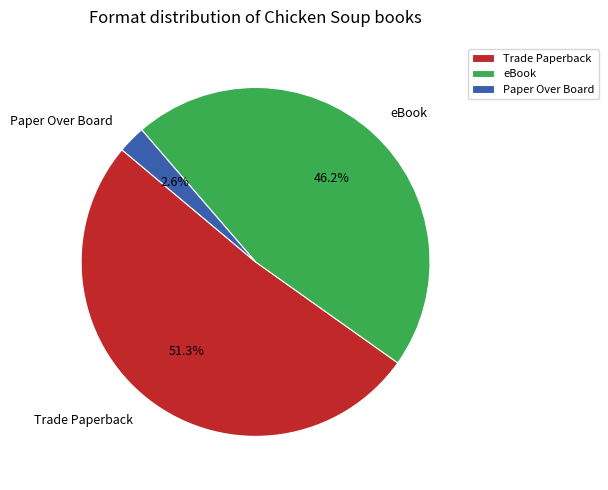

Rank the categories by value from lowest to highest.

Paper Over Board, eBook, Trade Paperback